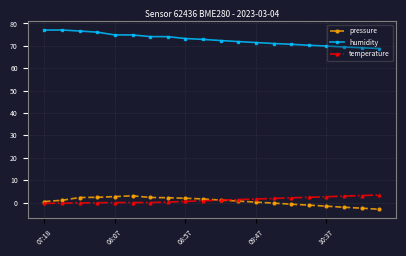

Which series has the largest total across all categories?

humidity